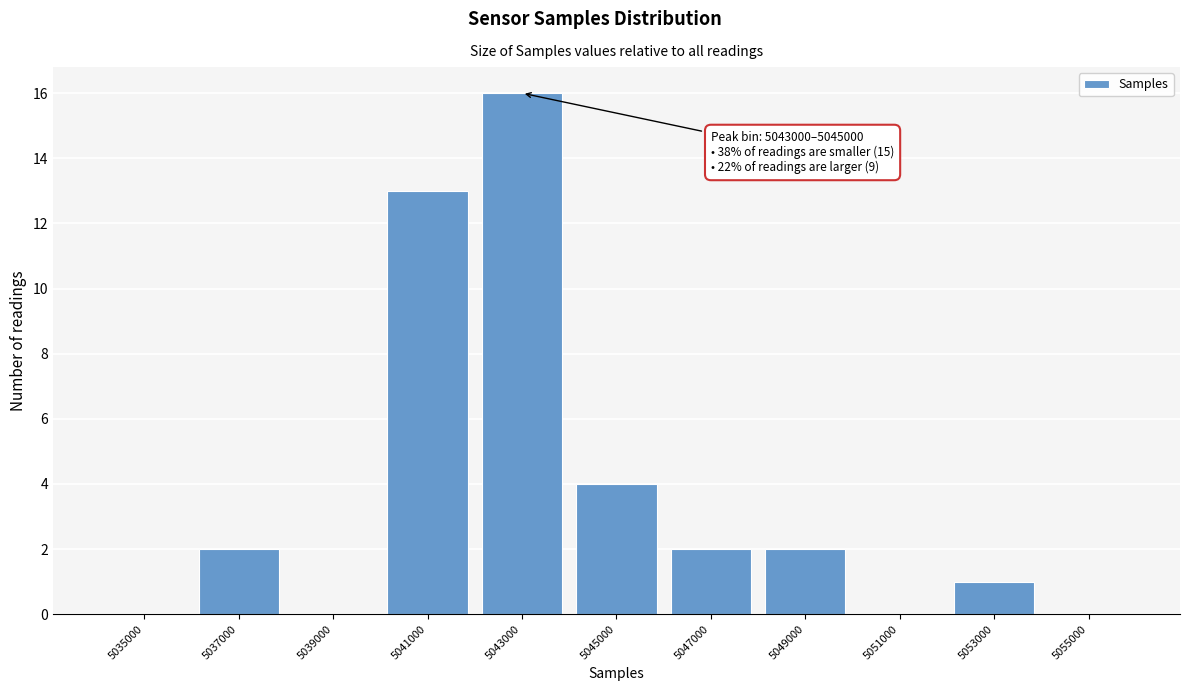

Reading left to right, extract all data points from this chart.

5035000=0	5037000=2	5039000=0	5041000=13	5043000=16	5045000=4	5047000=2	5049000=2	5051000=0	5053000=1	5055000=0